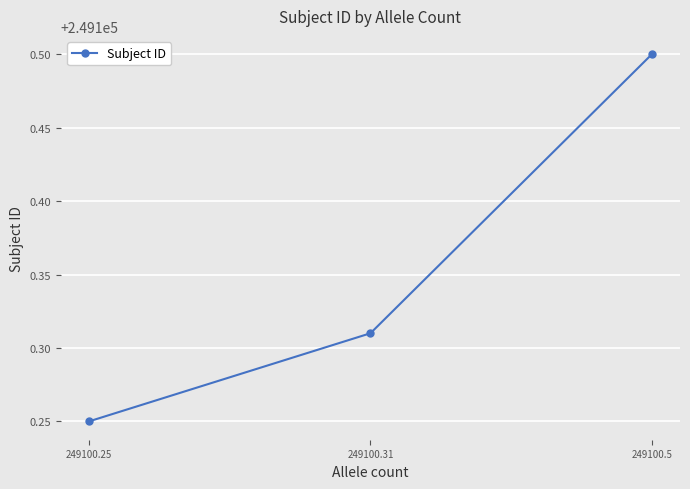

Between 249100.31 and 249100.5, which is larger?

249100.5